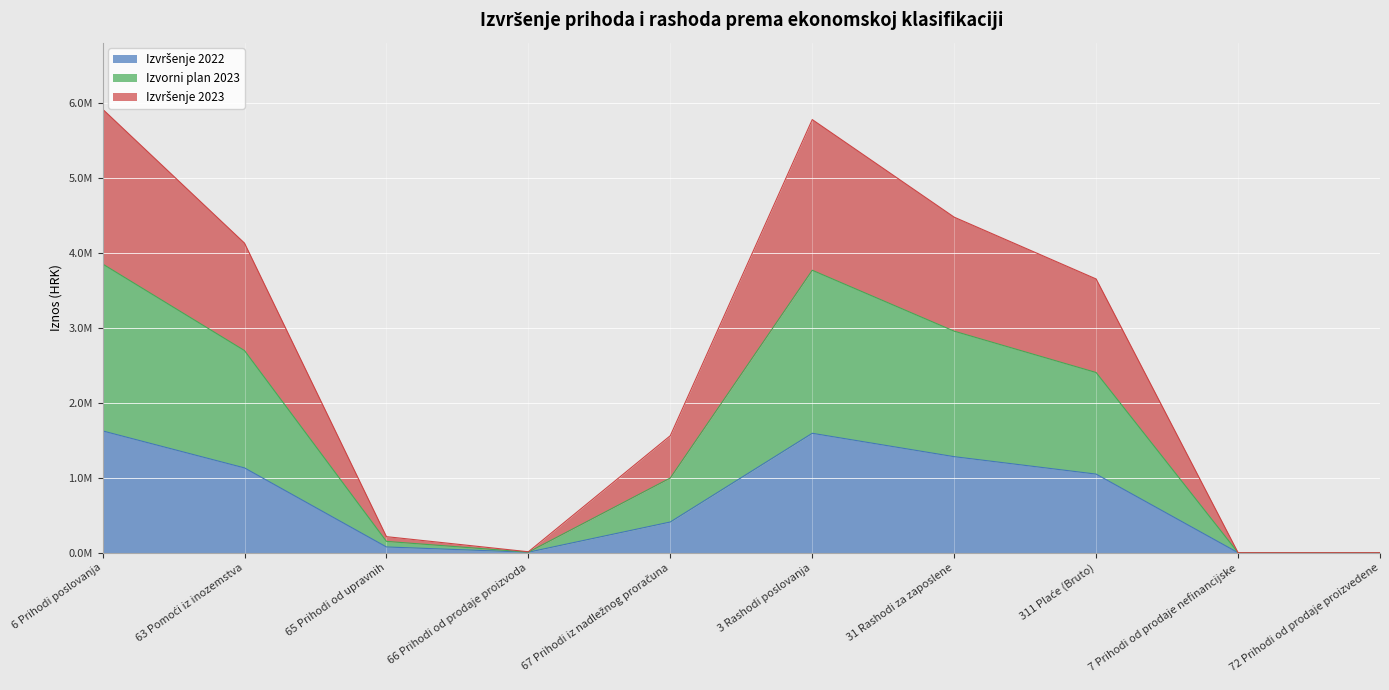

How many distinct data groups are displayed?

3